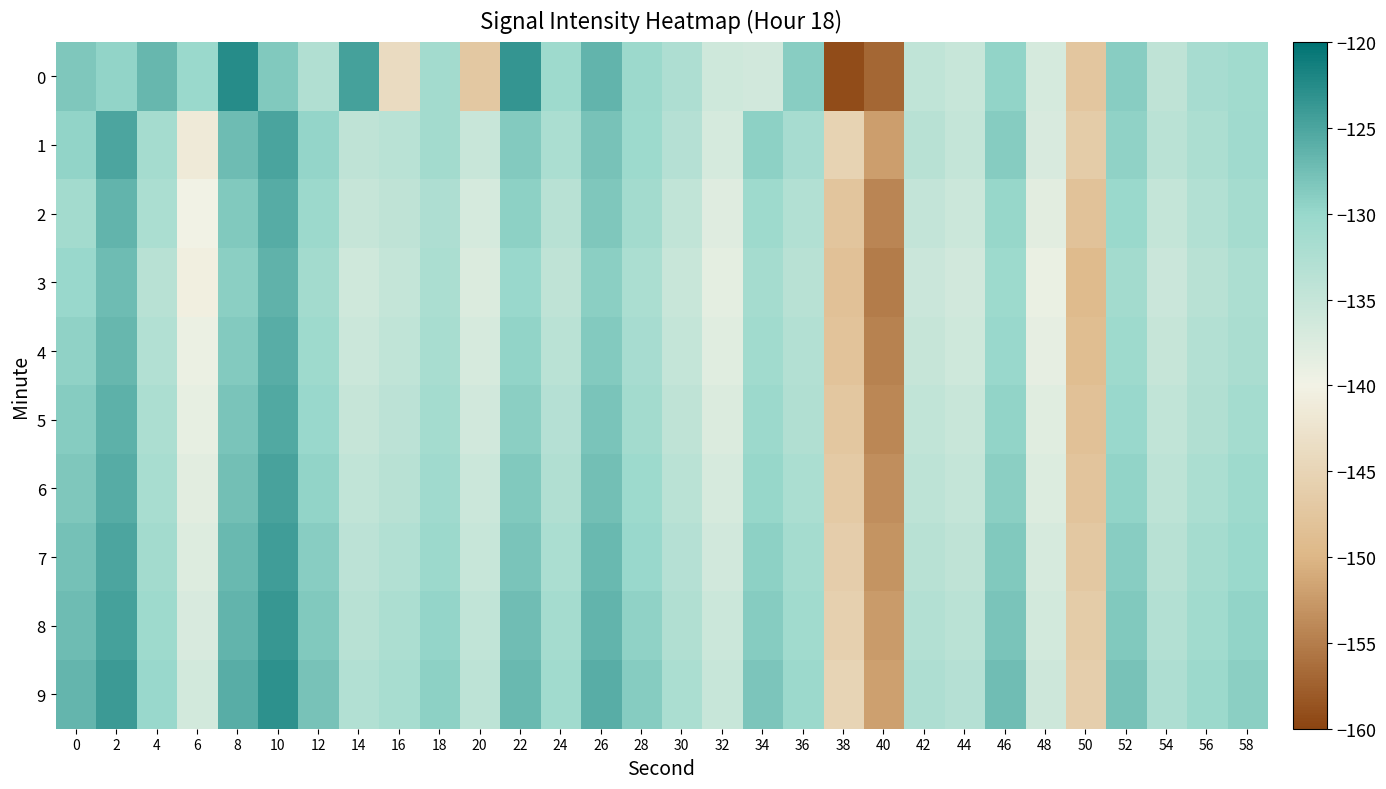

Count the number of data series in this chart.

10